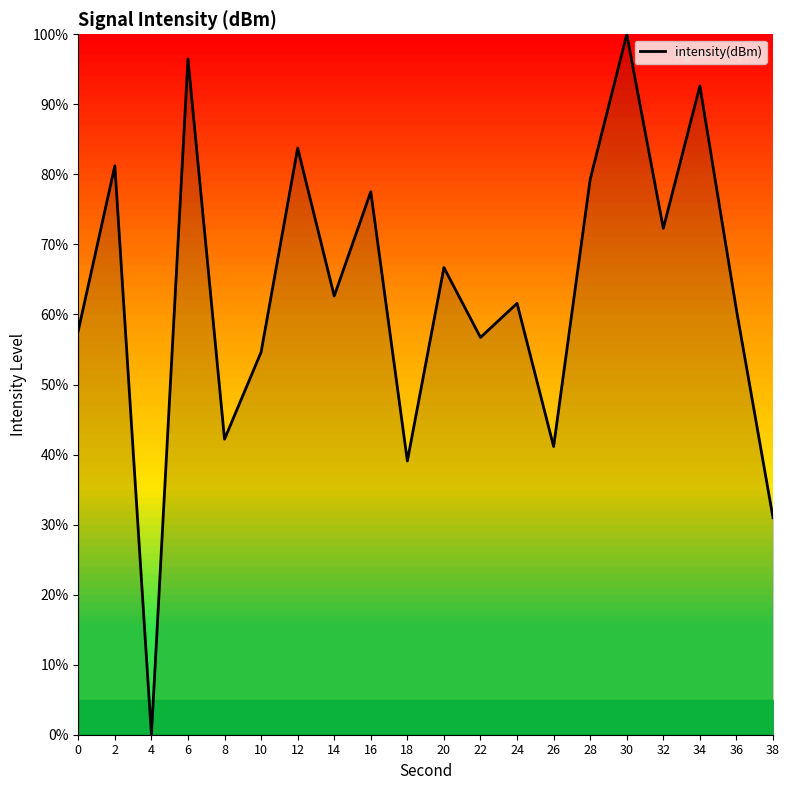

Reading left to right, transcribe all the data shown in this chart.

57.7	81.2	0.0	96.5	42.2	54.6	83.8	62.6	77.5	39.1	66.7	56.7	61.6	41.2	79.3	100.0	72.3	92.6	60.7	31.0